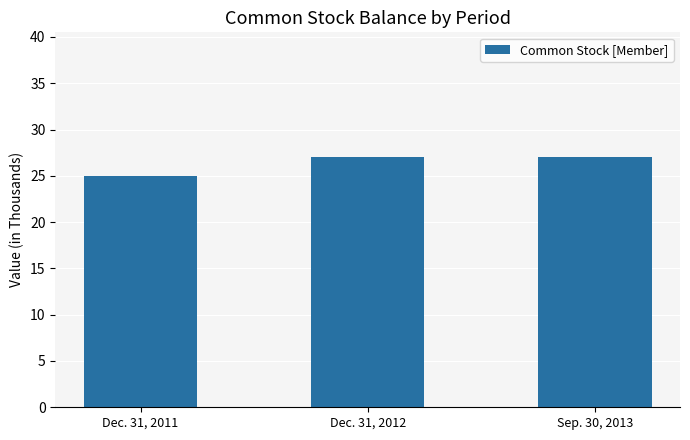

Reading left to right, transcribe all the data shown in this chart.

Dec. 31, 2011=25	Dec. 31, 2012=27	Sep. 30, 2013=27